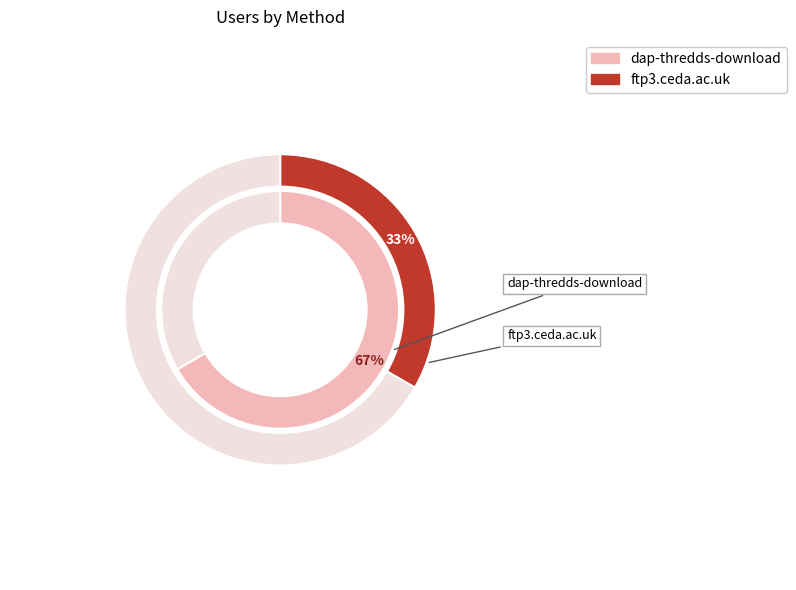

What is the total percentage of ftp3.ceda.ac.uk and dap-thredds-download?

100.0%